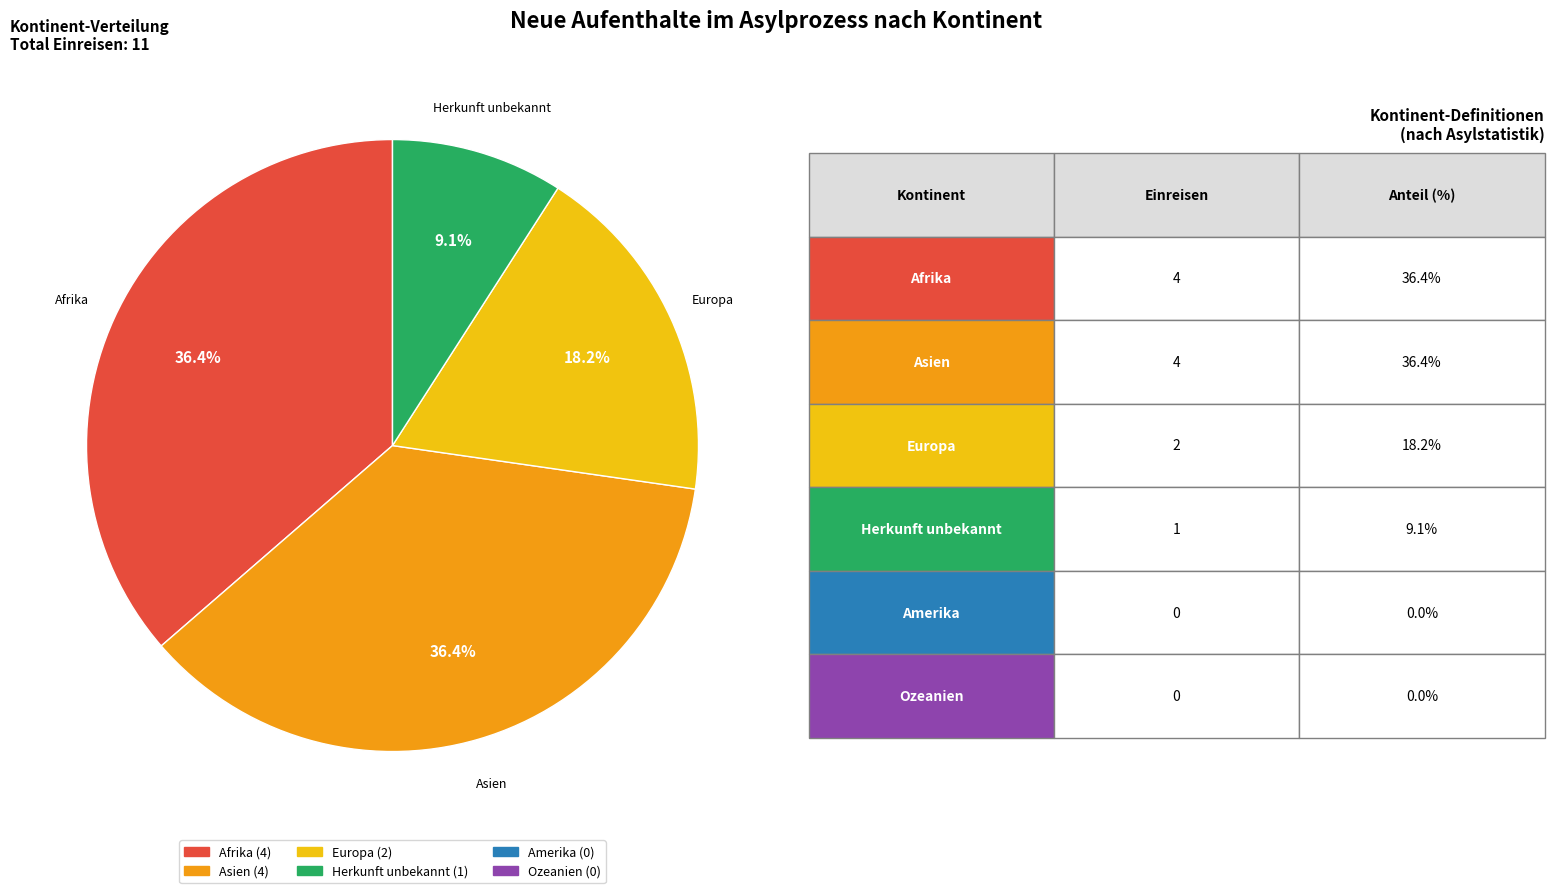

Does any single category account for the majority?

No